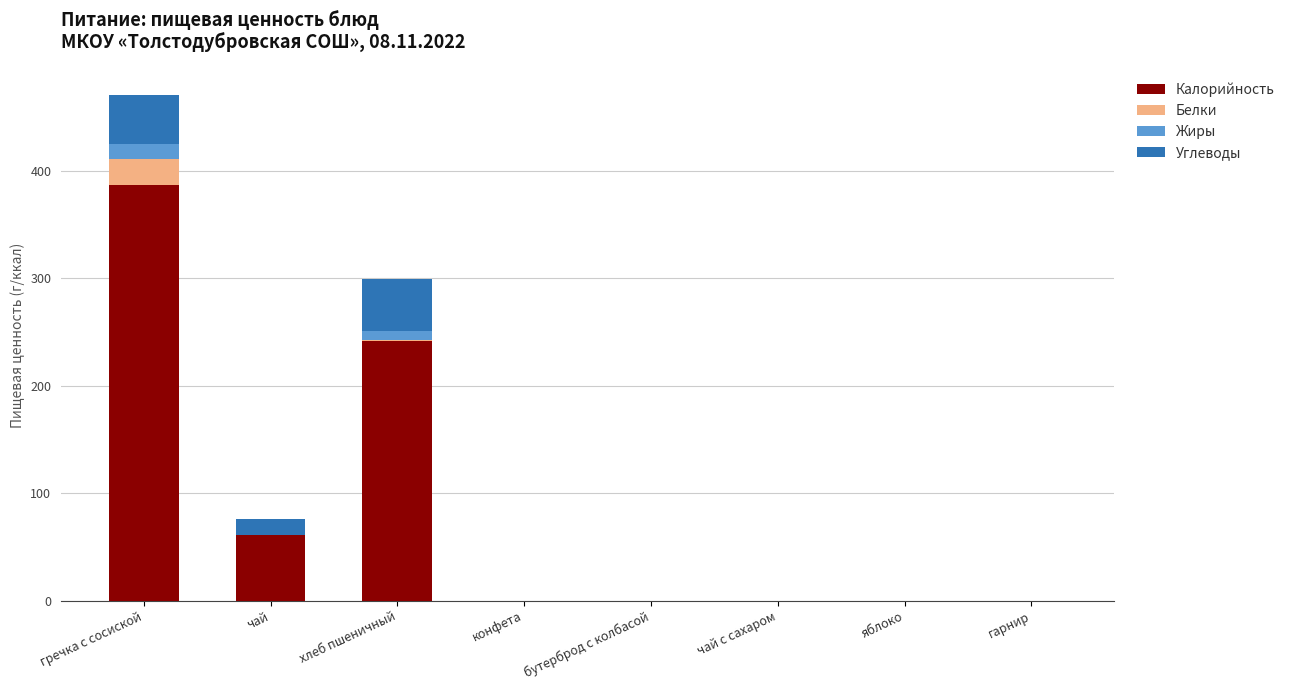

What is the sum of all Калорийность values?

690.1